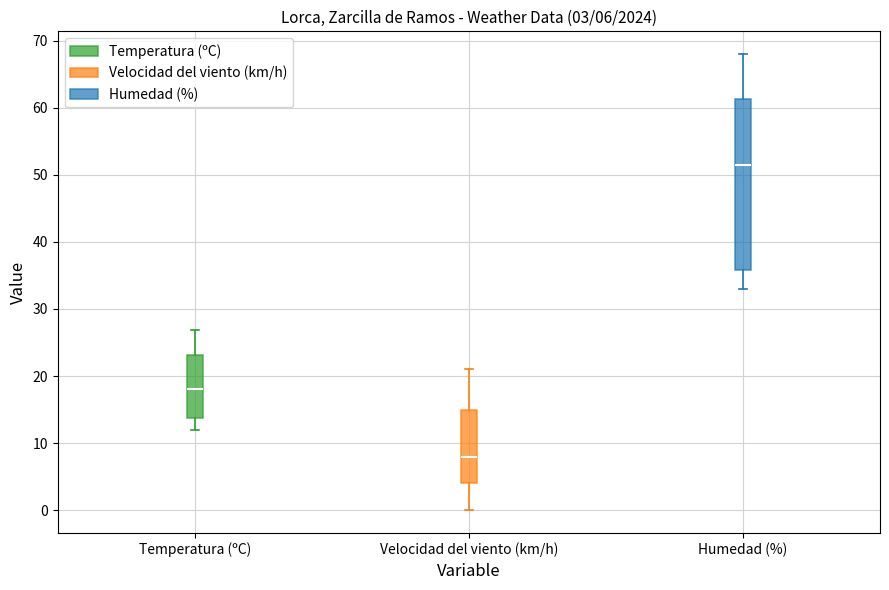

Which box is the tallest, from its lower edge to its upper edge?

Humedad (%)